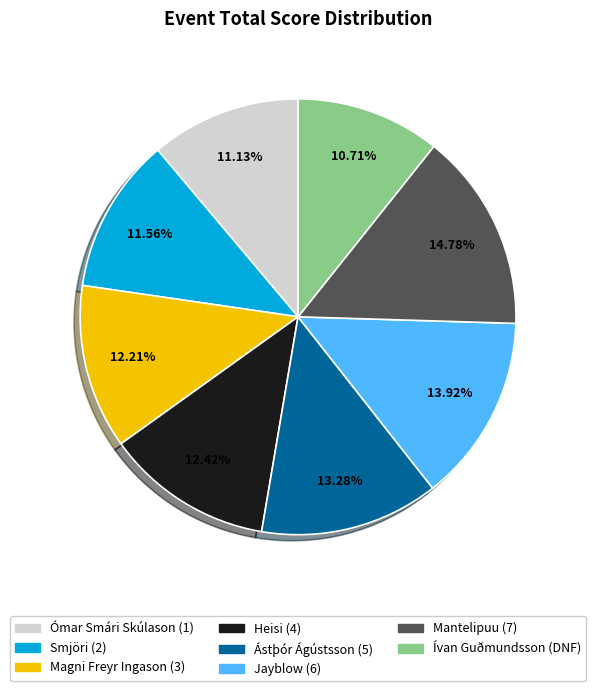

Does any single category account for the majority?

No